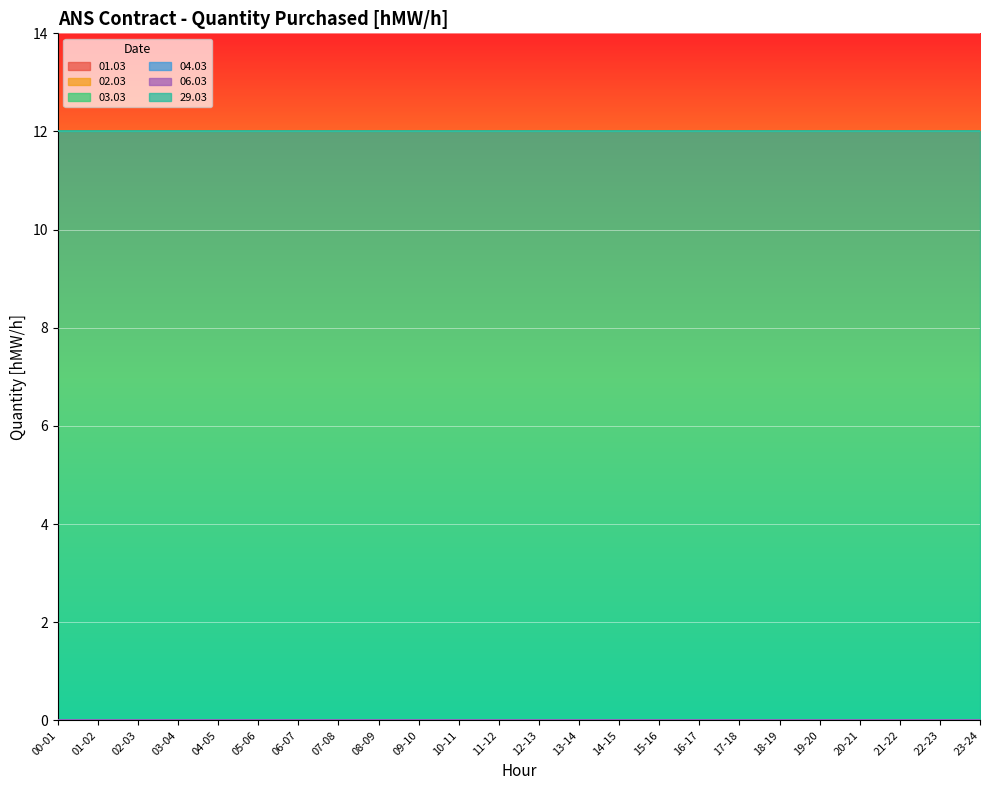

How many lines are shown in the chart?

6